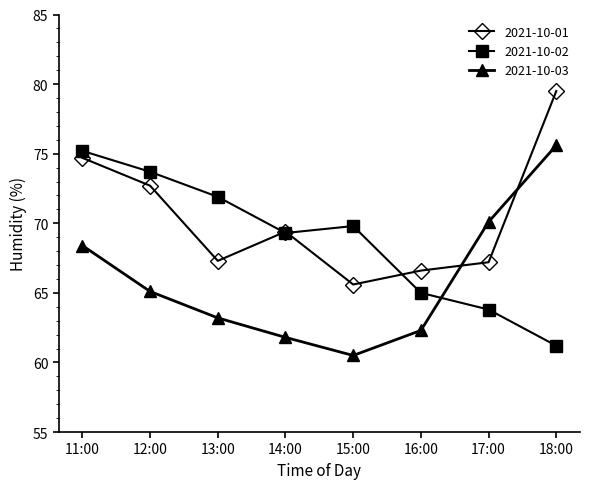

Which label corresponds to the largest value in the chart?

18:00